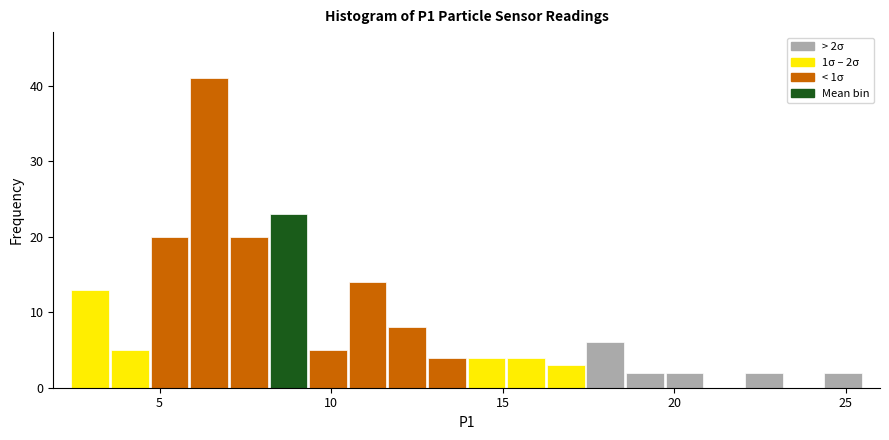

Read against the x-axis, roughly where is the centre of the tallest bar?

6.5